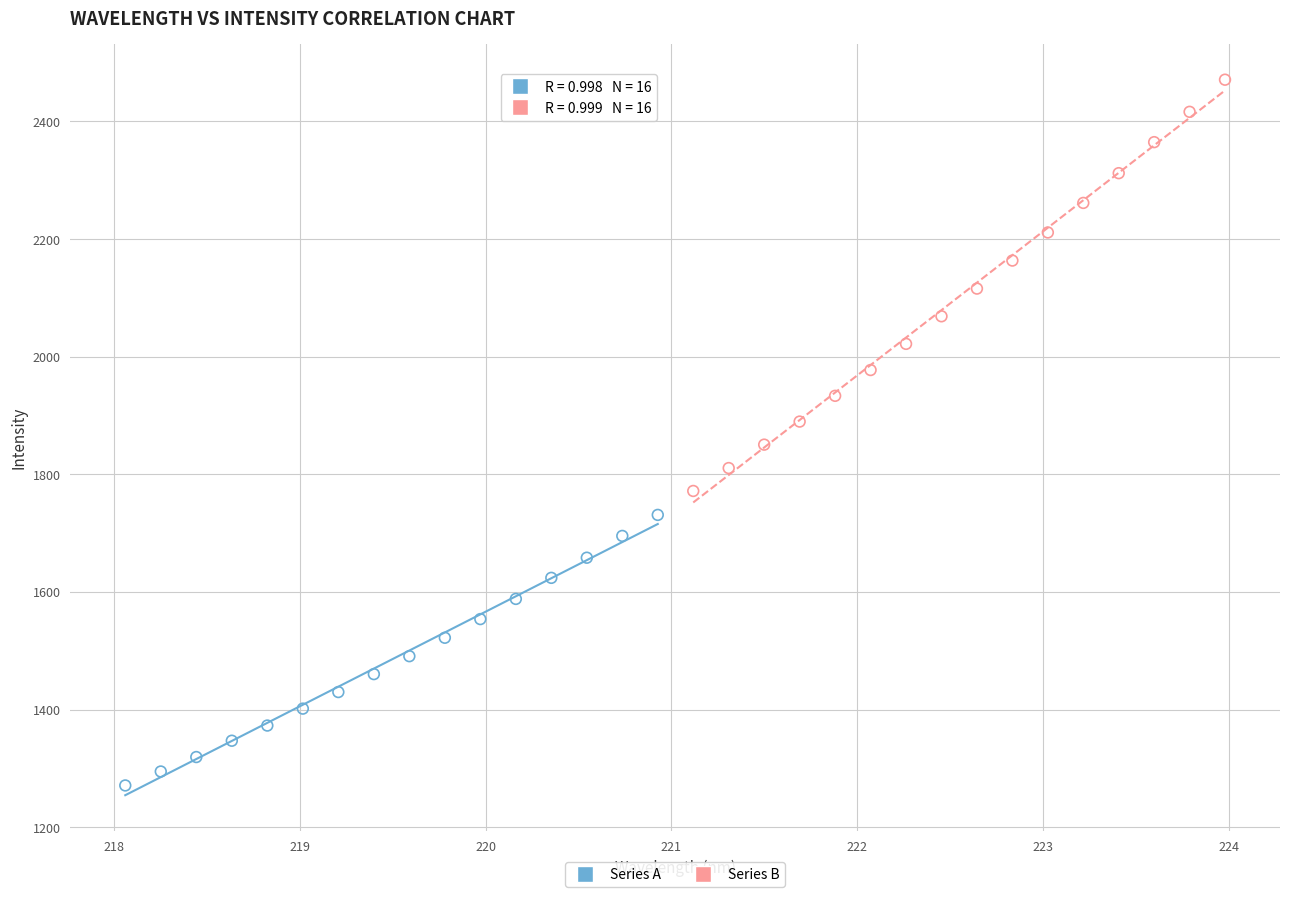

What are all the series names shown in the legend?

Series A, Series B